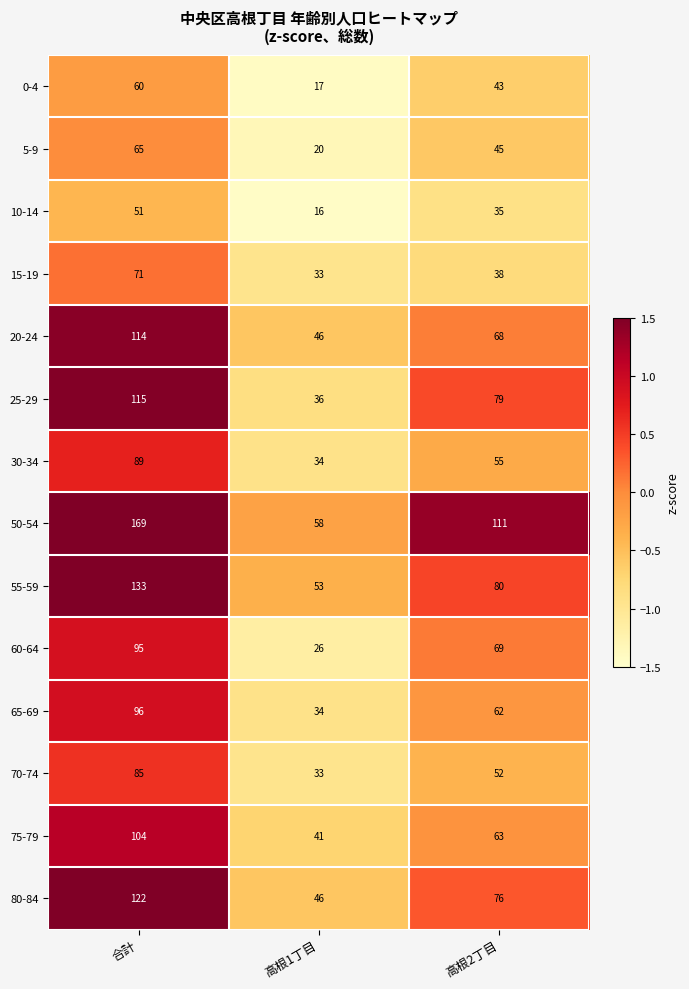

At which label does 70-74 reach its minimum?

高根1丁目